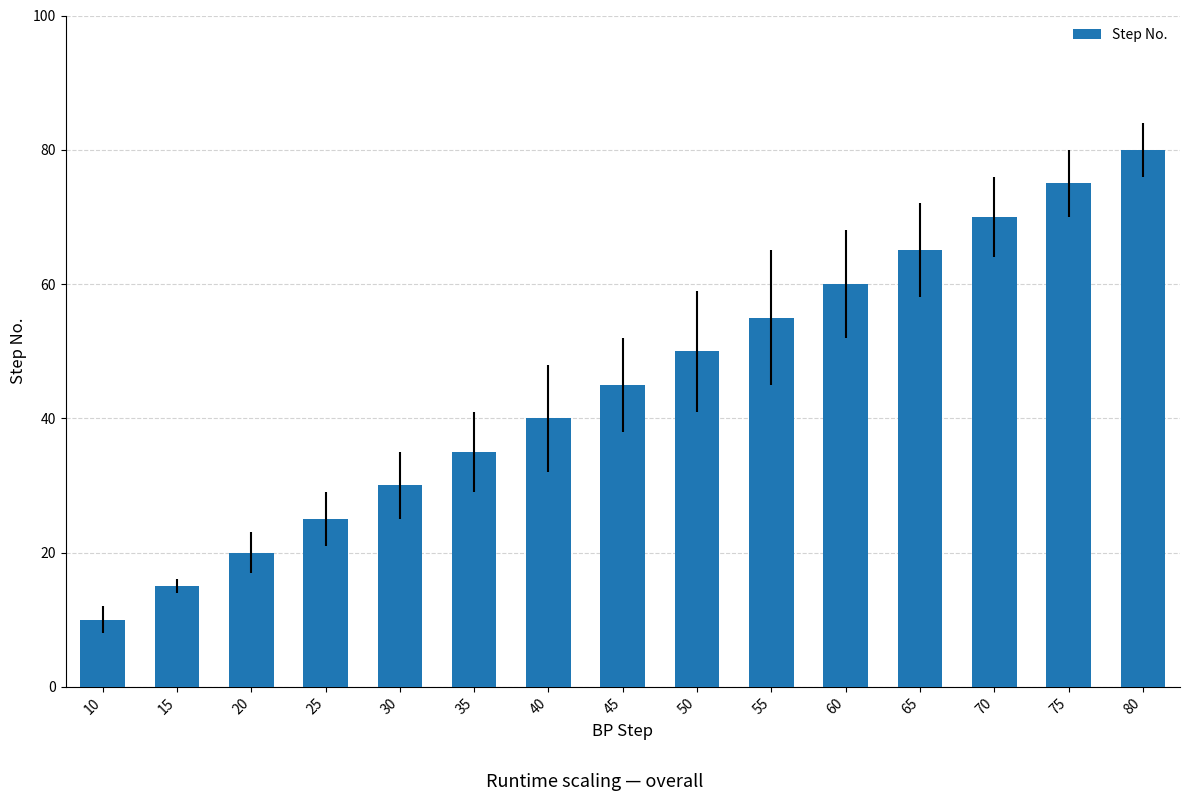

The chart shows a value of 60 at 60. True or false?

True